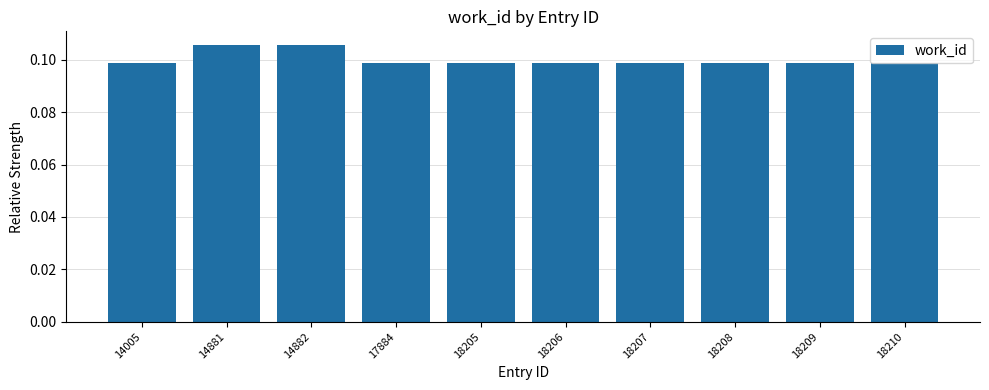

Is it true that the value at 14882 is 0.0?

False